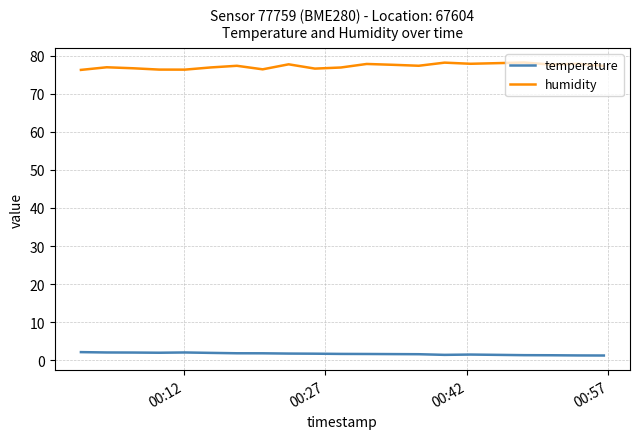

Is this an area chart (filled region under the line)?

No